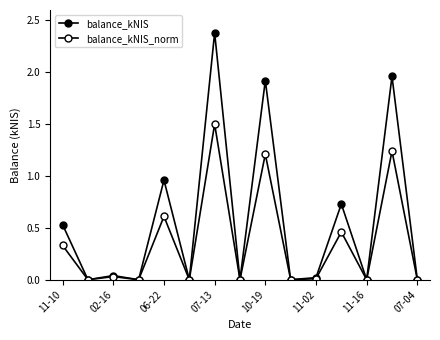

How many series are shown in this chart?

2